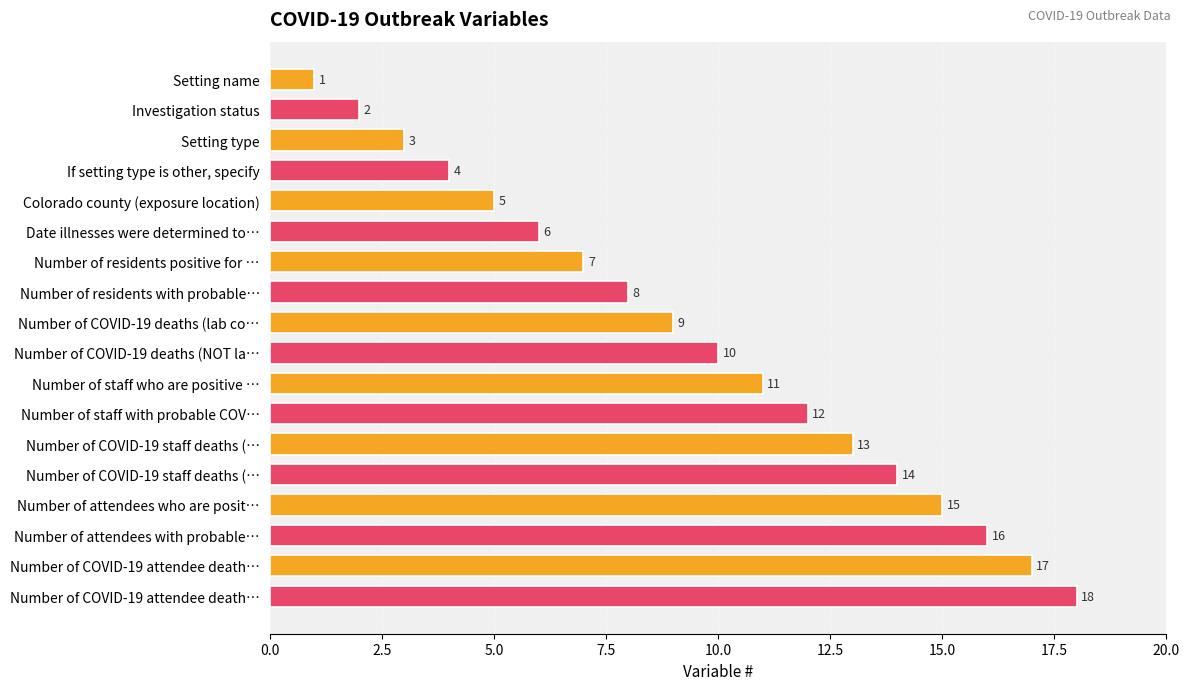

How many bars are there in total?

18